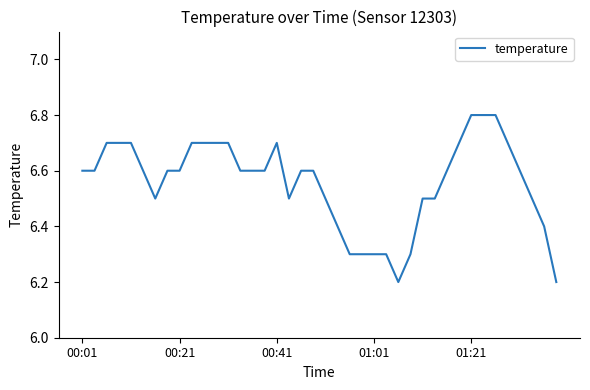

How many lines are shown in the chart?

1